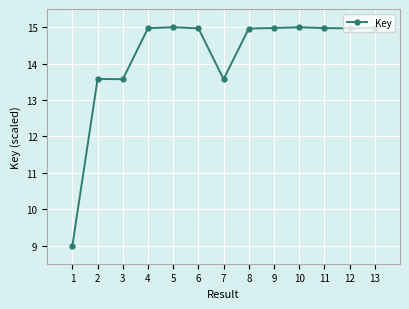

What is the value of the 4th point from the left?

15.0